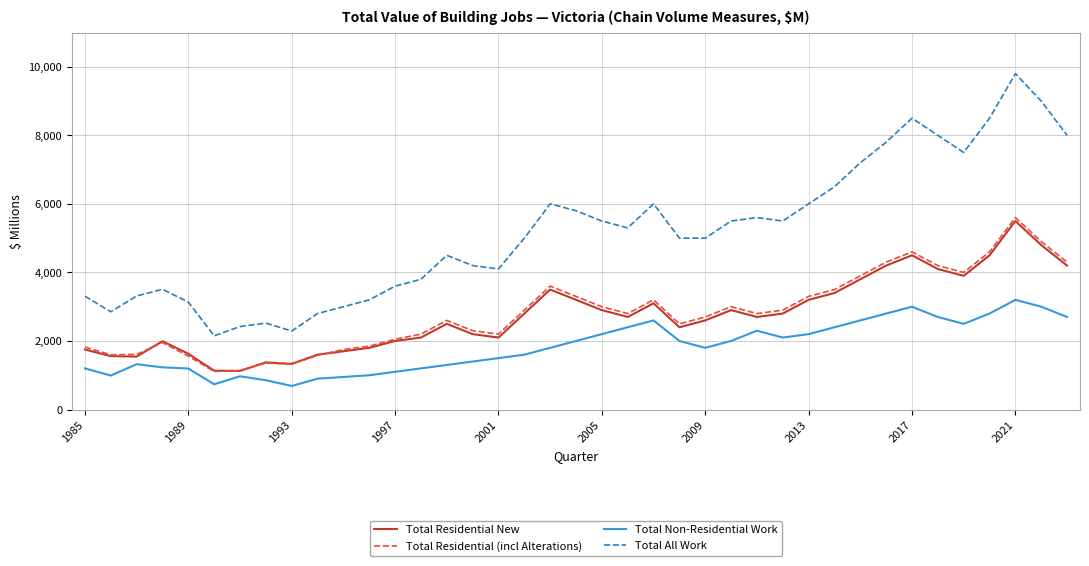

Which series has the largest total across all categories?

Total All Work